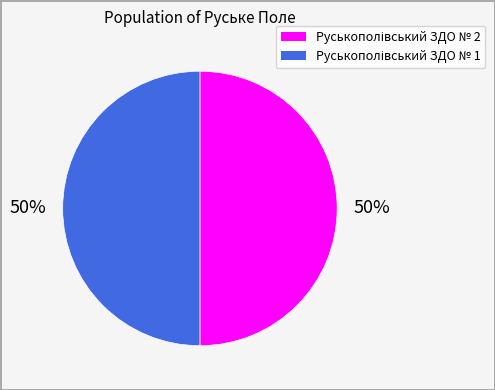

To the nearest percent, what is the average slice percentage?

50%